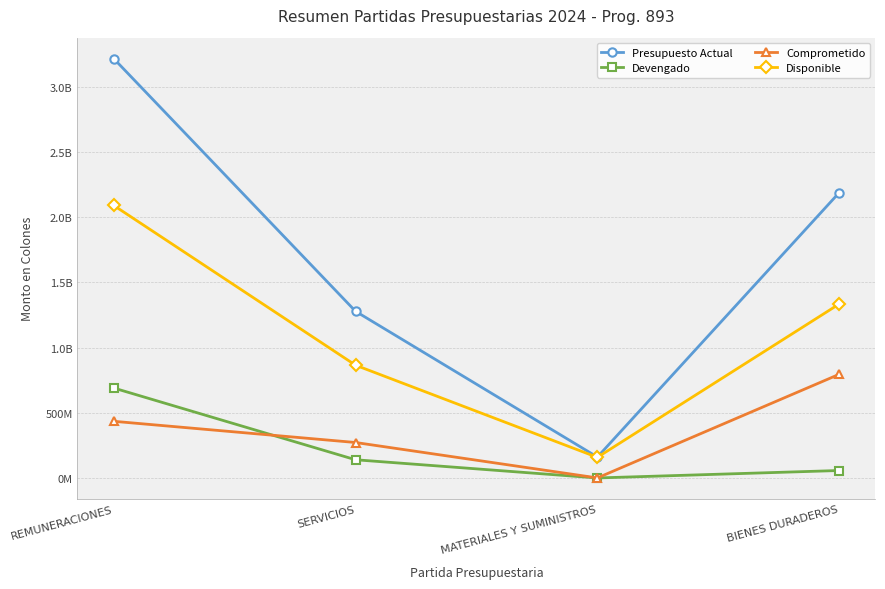

Does the chart have visible grid lines?

Yes